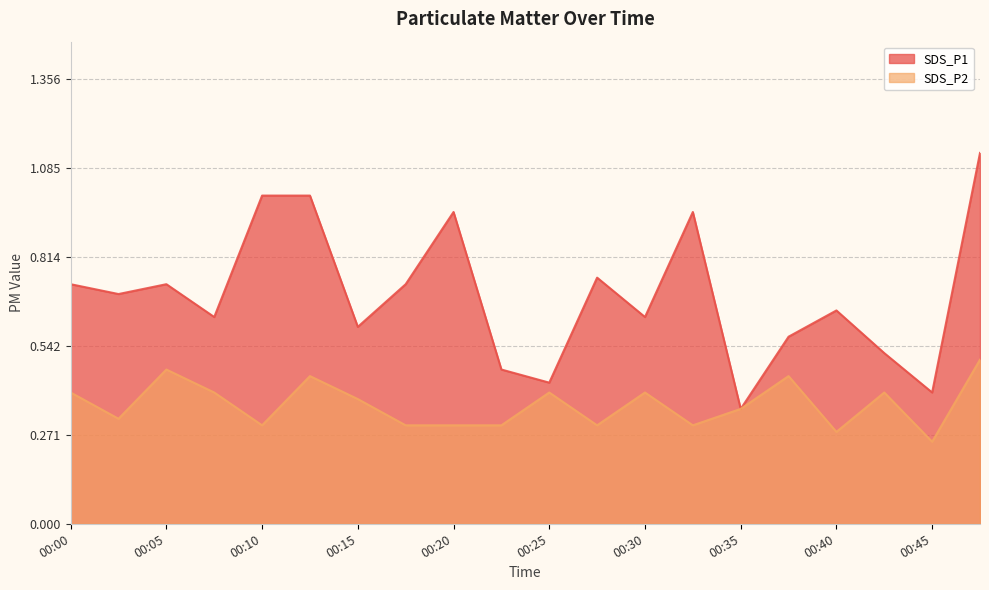

What is the greatest value displayed?

1.1